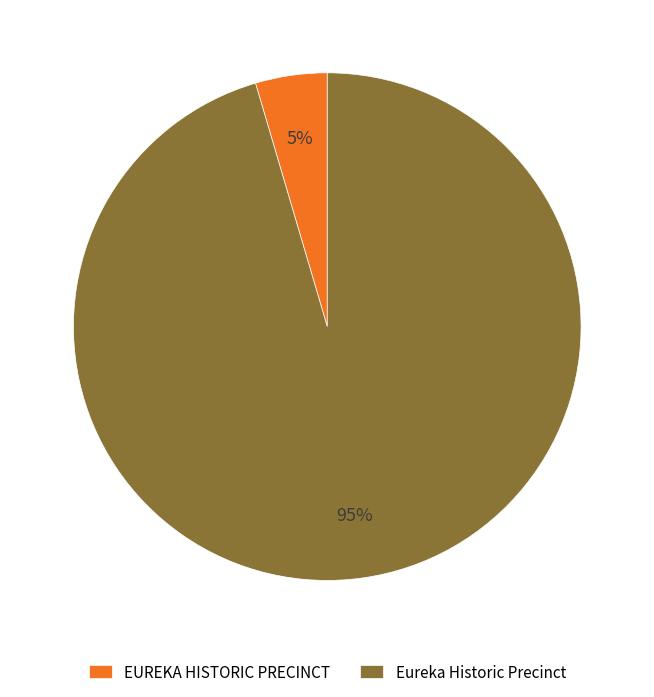

To the nearest percent, what percentage of the pie is Eureka Historic Precinct?

95%